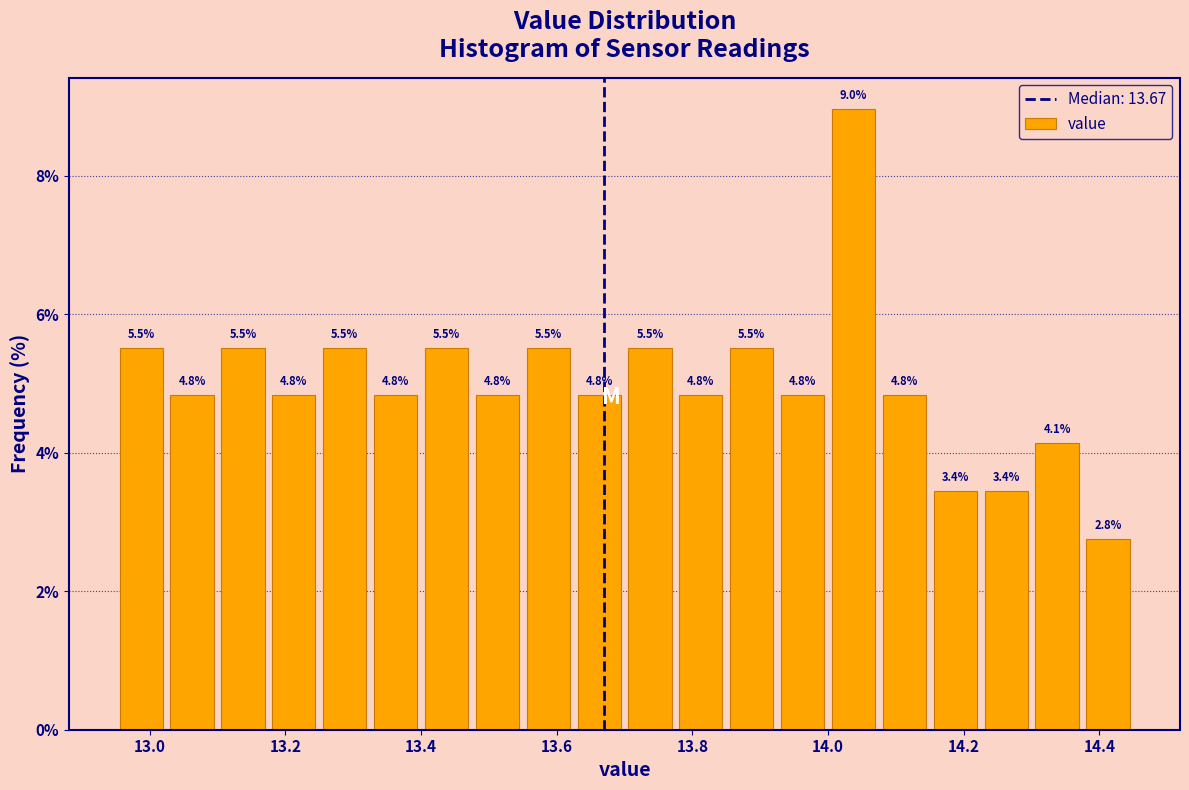

Read against the x-axis, roughly where is the centre of the tallest bar?

14.04